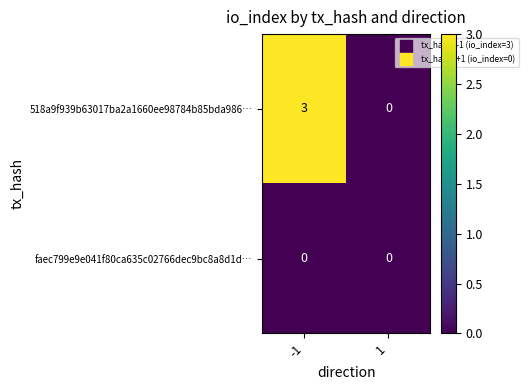

What is the highest value of the 518a9f939b63017ba2a1660ee98784b85bda986… series?

3